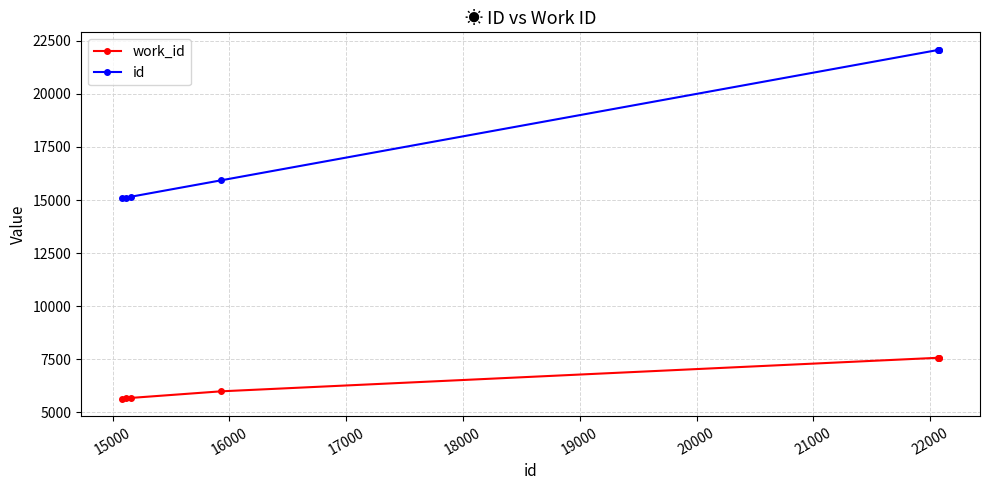

Rank the series by their average value, from lowest to highest.

work_id, id